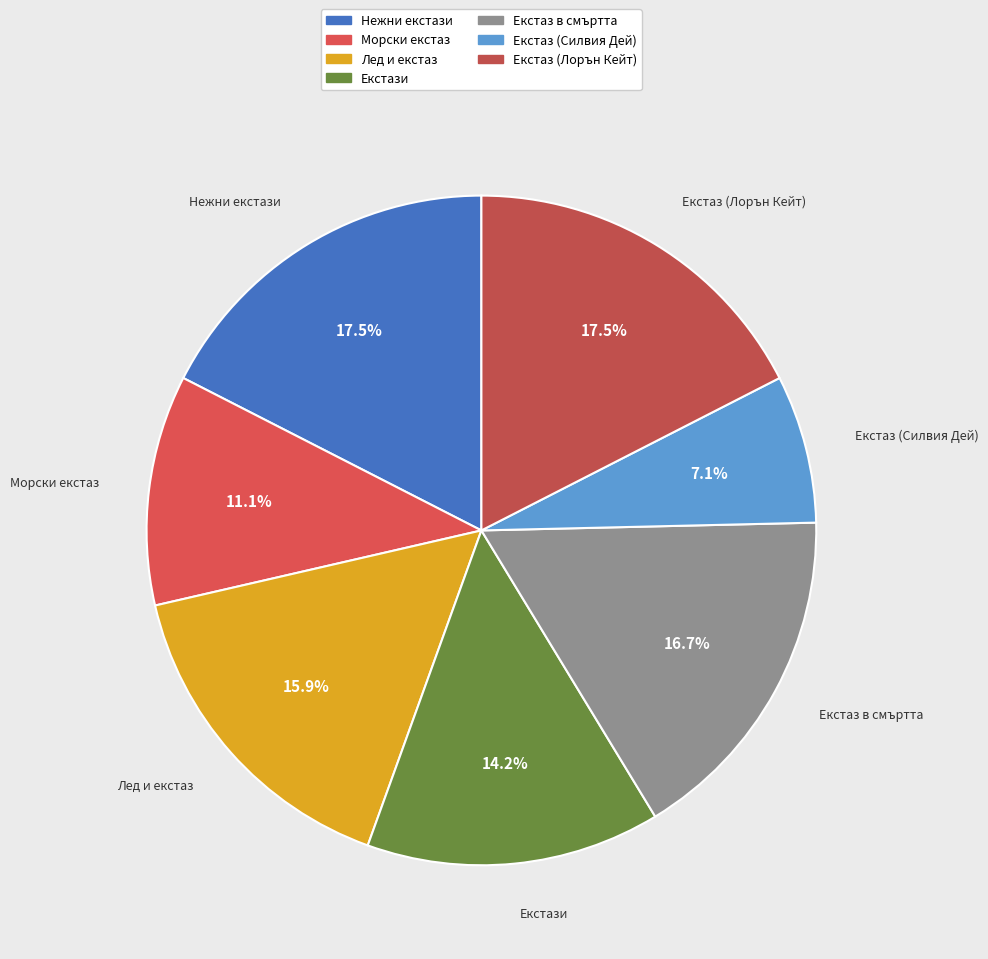

Rank the categories by value from highest to lowest.

Нежни екстази, Екстаз (Лорън Кейт), Екстаз в смъртта, Лед и екстаз, Екстази, Морски екстаз, Екстаз (Силвия Дей)